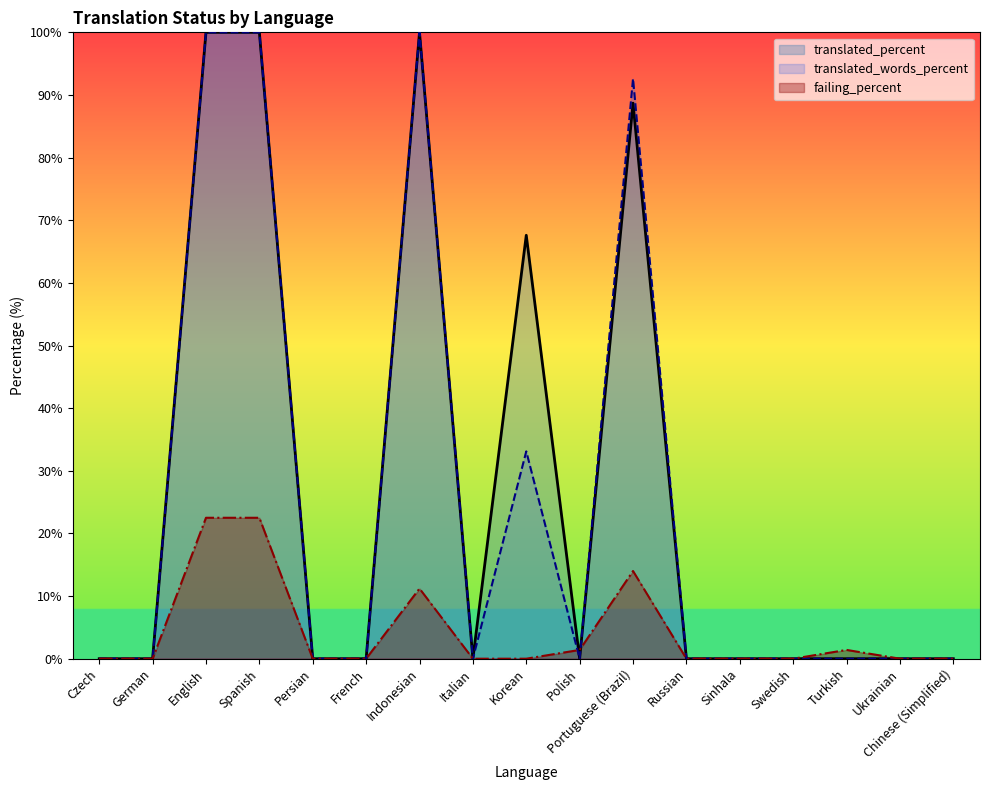

What is the label of the 8th point from the left?

Italian